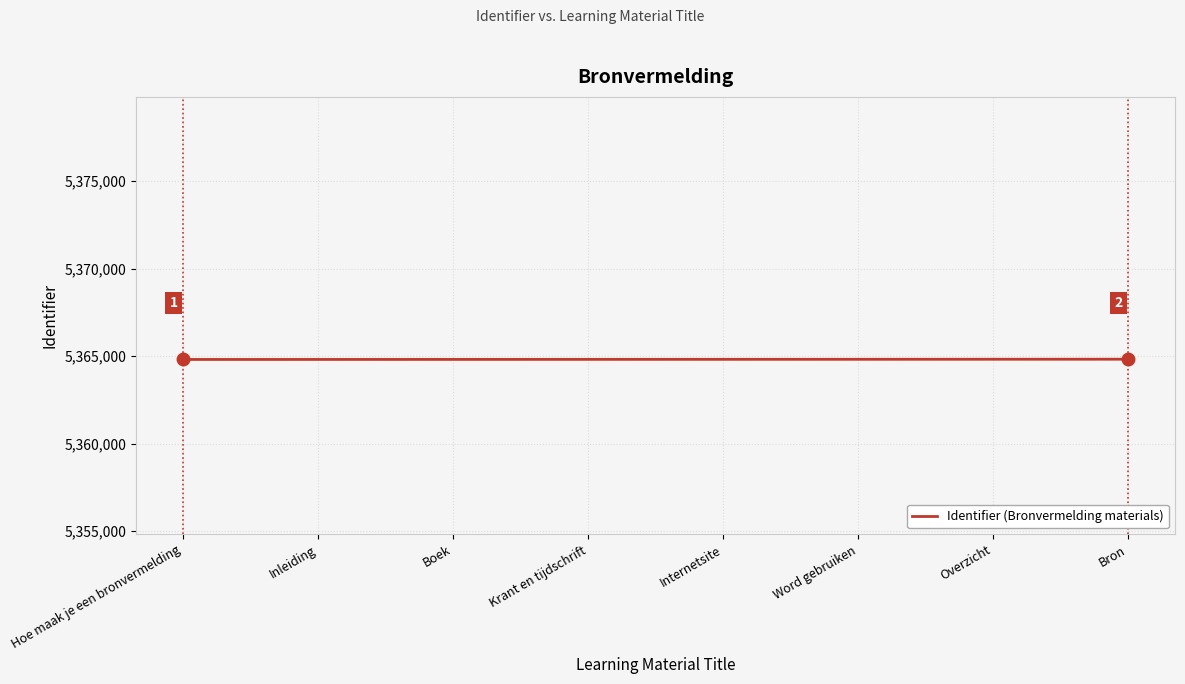

What is the ratio of the value at Bron to the value at Krant en tijdschrift?

1.0